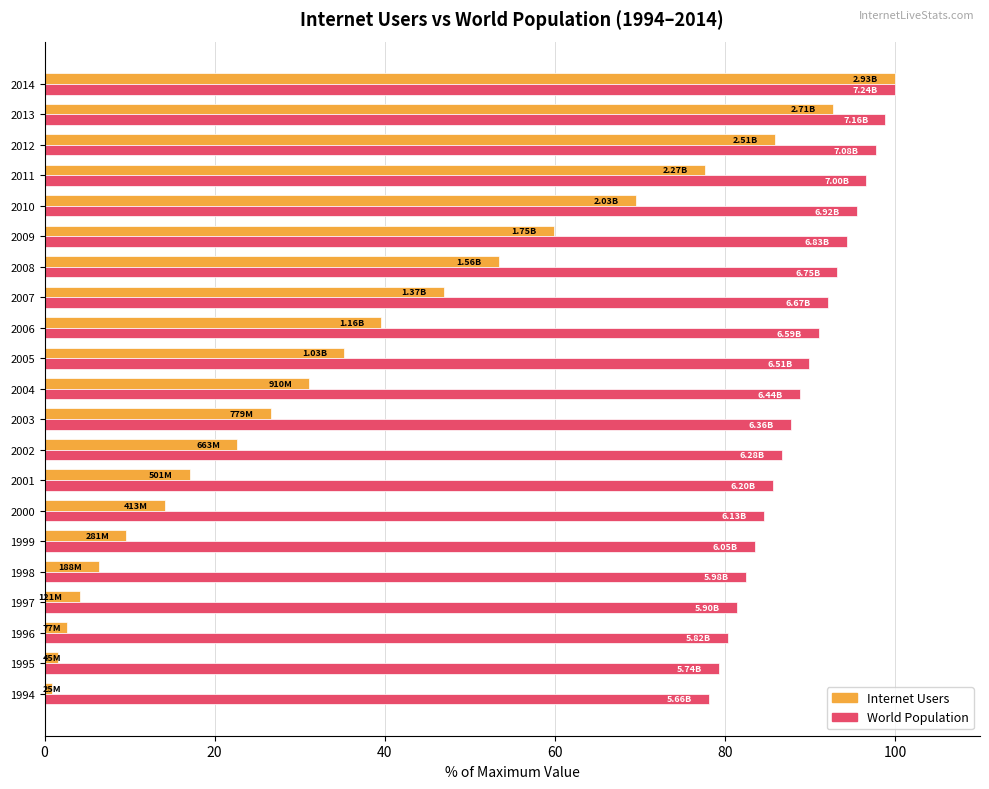

List the series in order of their overall mean, lowest first.

Internet Users, World Population